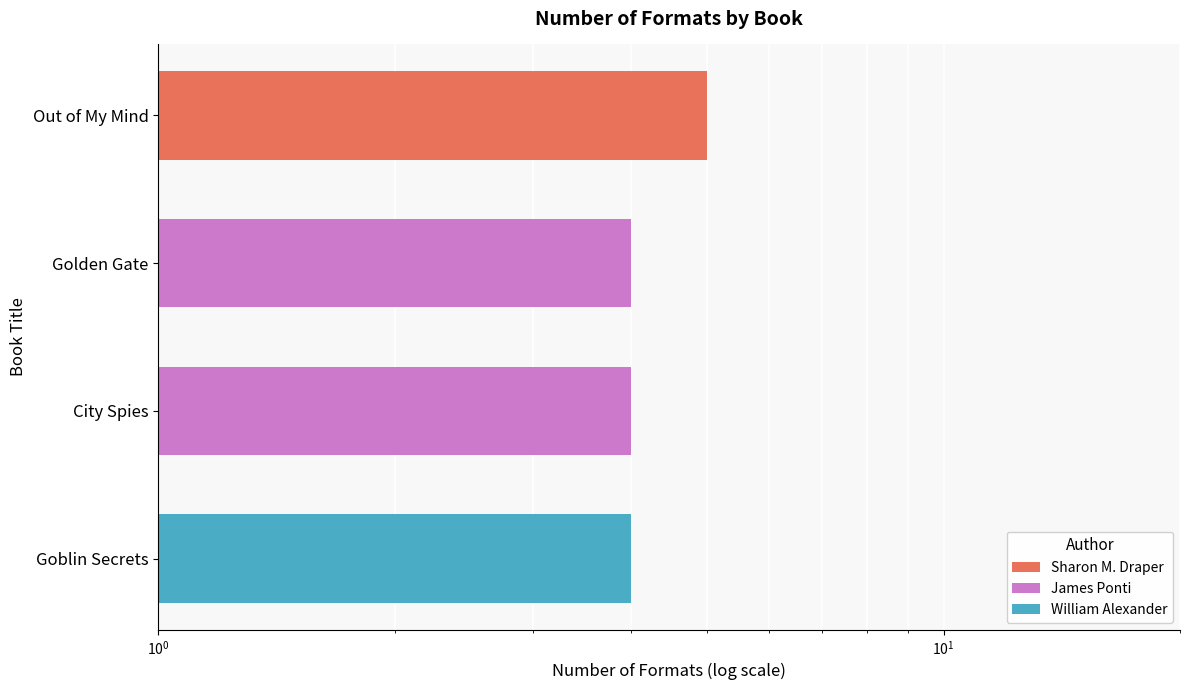

Reading left to right, transcribe all the data shown in this chart.

Out of My Mind=5	Golden Gate=4	City Spies=4	Goblin Secrets=4